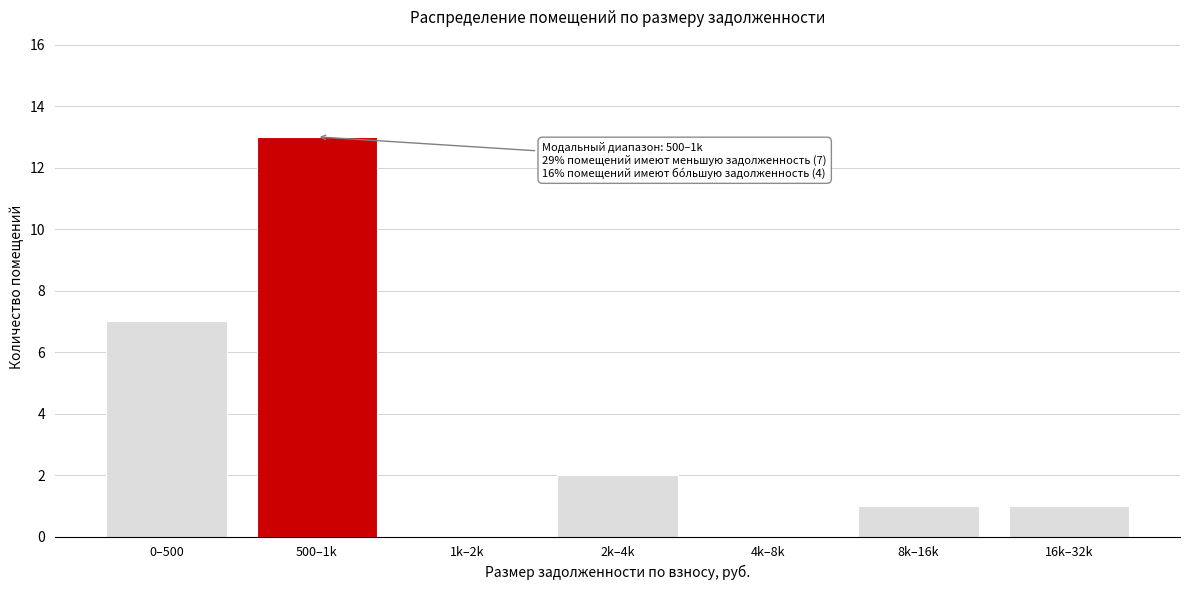

Reading right to left, list all the values displayed in this chart.

16k–32k=1	8k–16k=1	4k–8k=0	2k–4k=2	1k–2k=0	500–1k=13	0–500=7